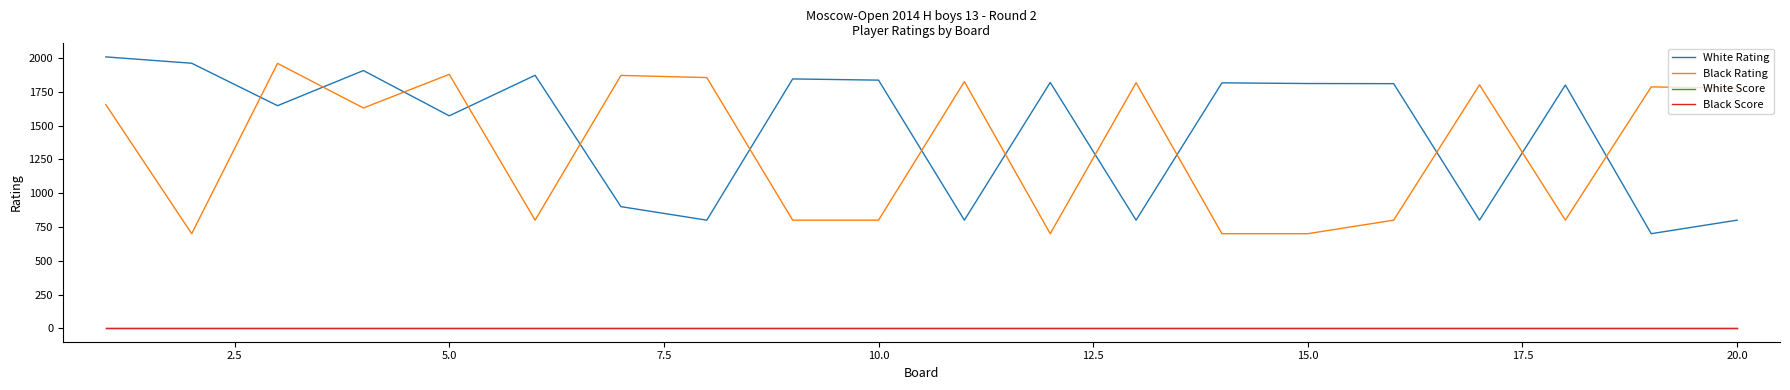

At how many categories does at least one series exceed 1383?

20